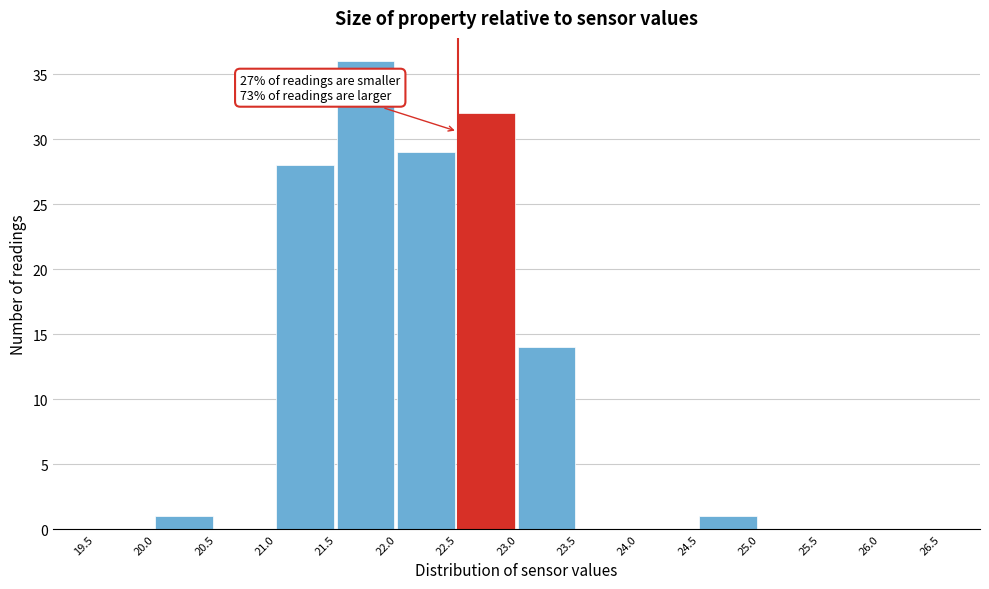

Which range on the x-axis has the tallest bar?

21.5 to 22.0